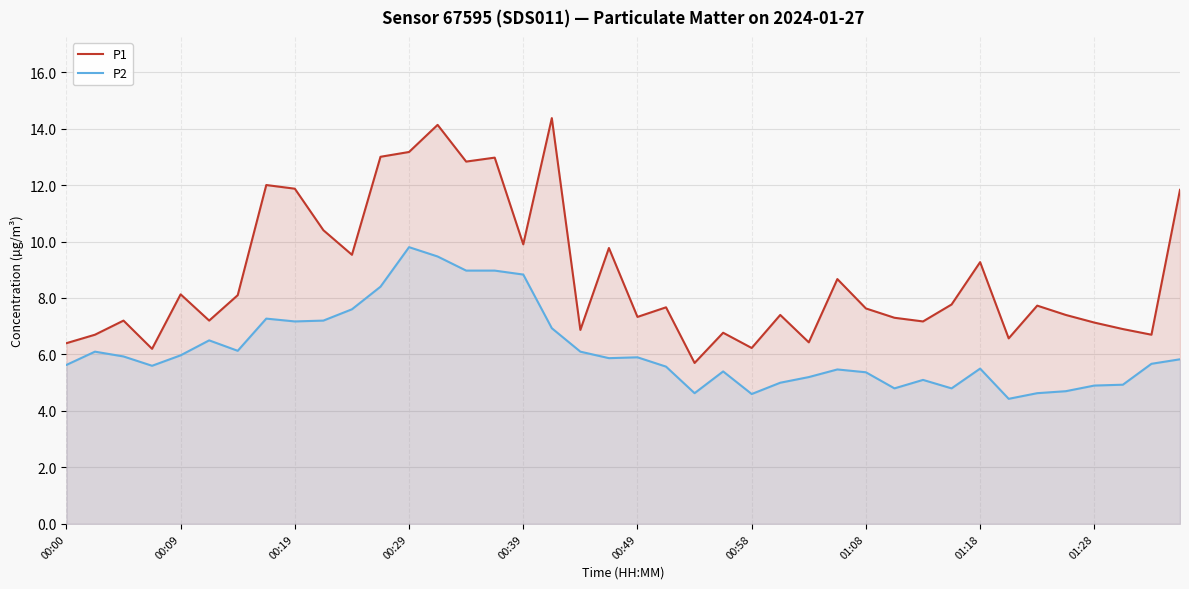

Which series has the largest range (max minus min)?

P1